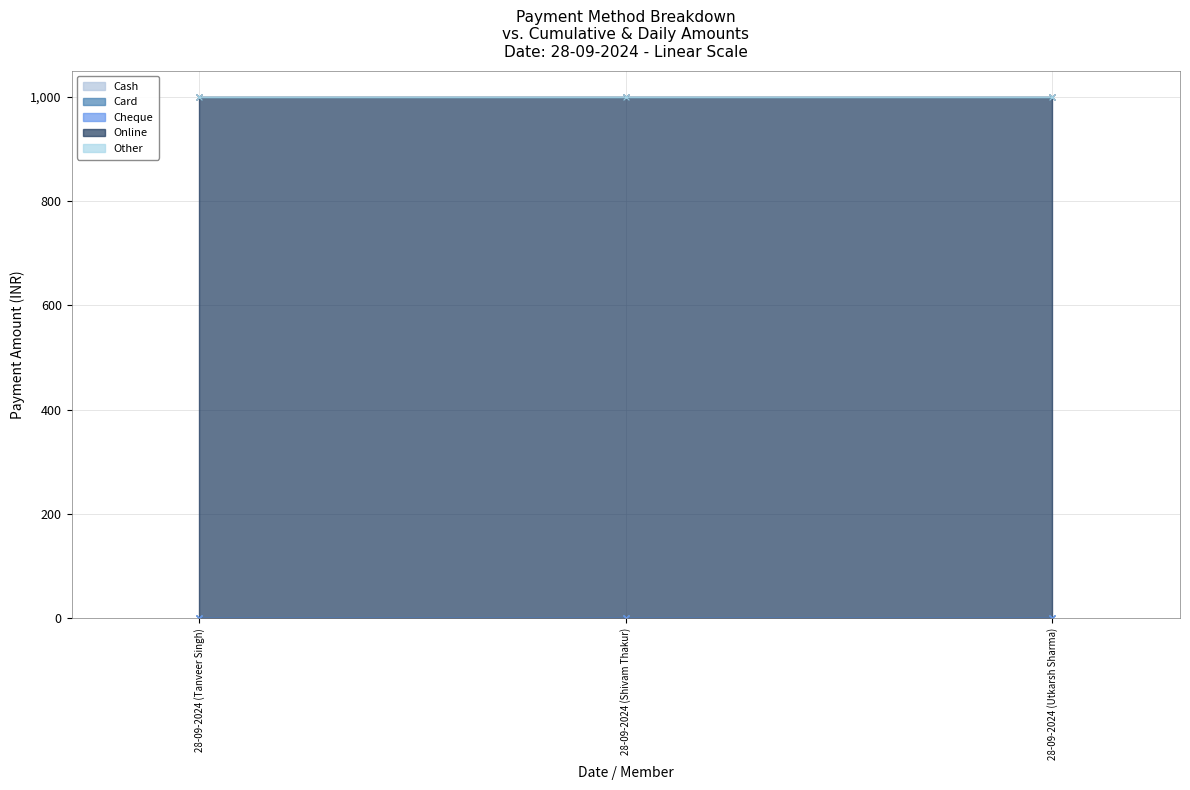

Which has a higher value, 28-09-2024 (Shivam Thakur) or 28-09-2024 (Tanveer Singh)?

28-09-2024 (Shivam Thakur)